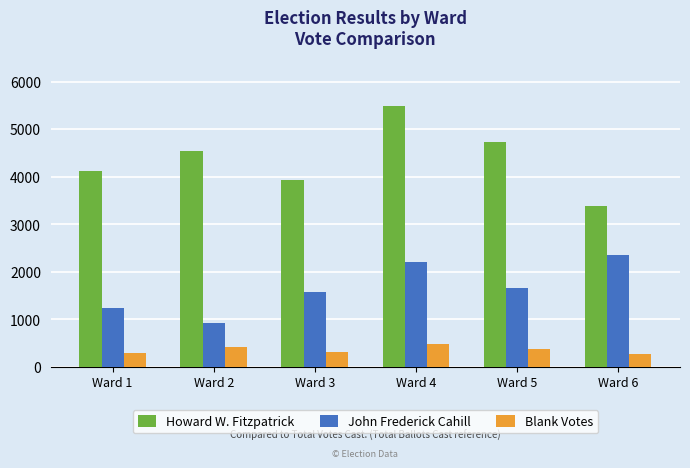

At how many categories does at least one series exceed 2361?

6